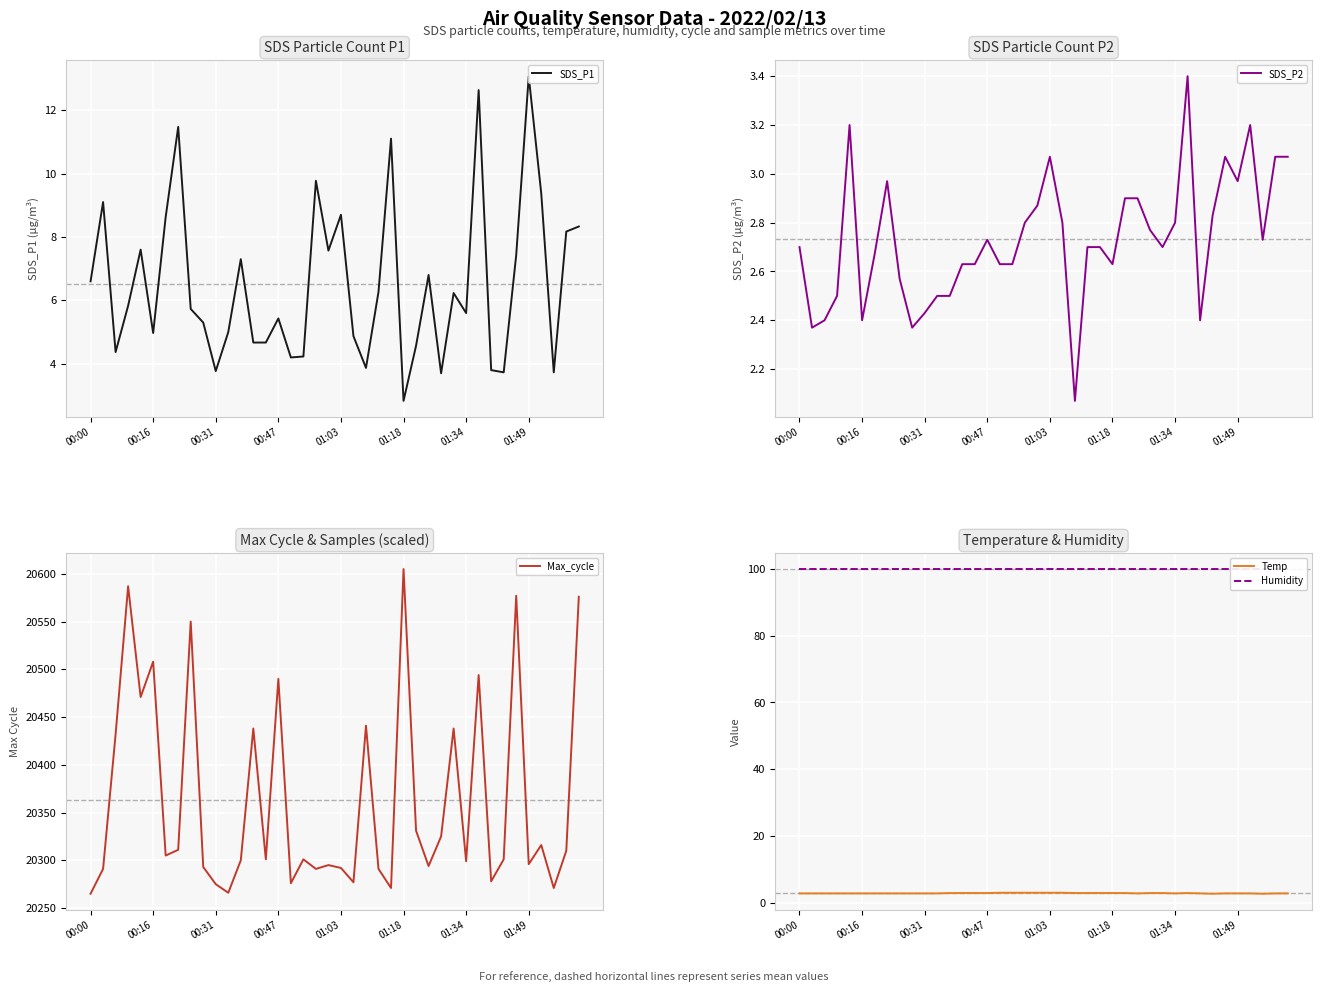

Is it true that Temp equals 3.1 at 01:03?

True